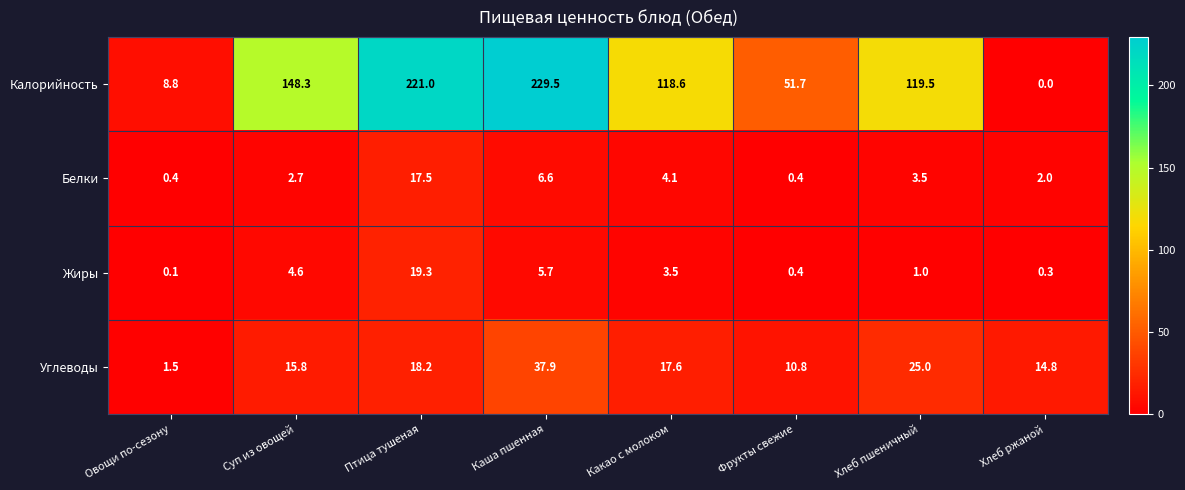

How many categories are shown in the chart?

8